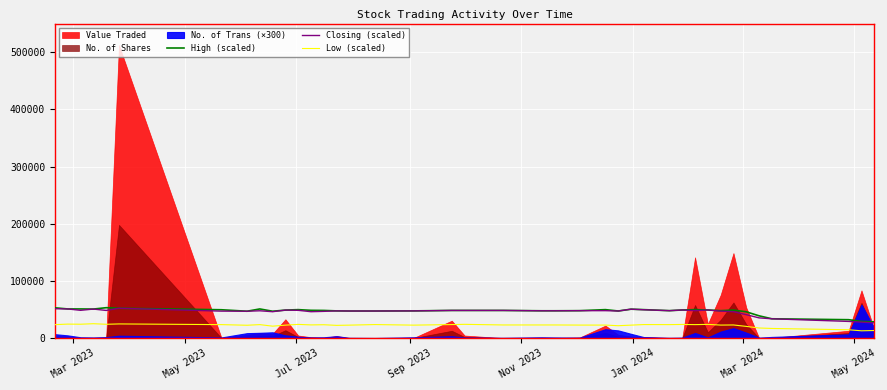

True or false: Closing (scaled) and Low (scaled) cross at least once.

False